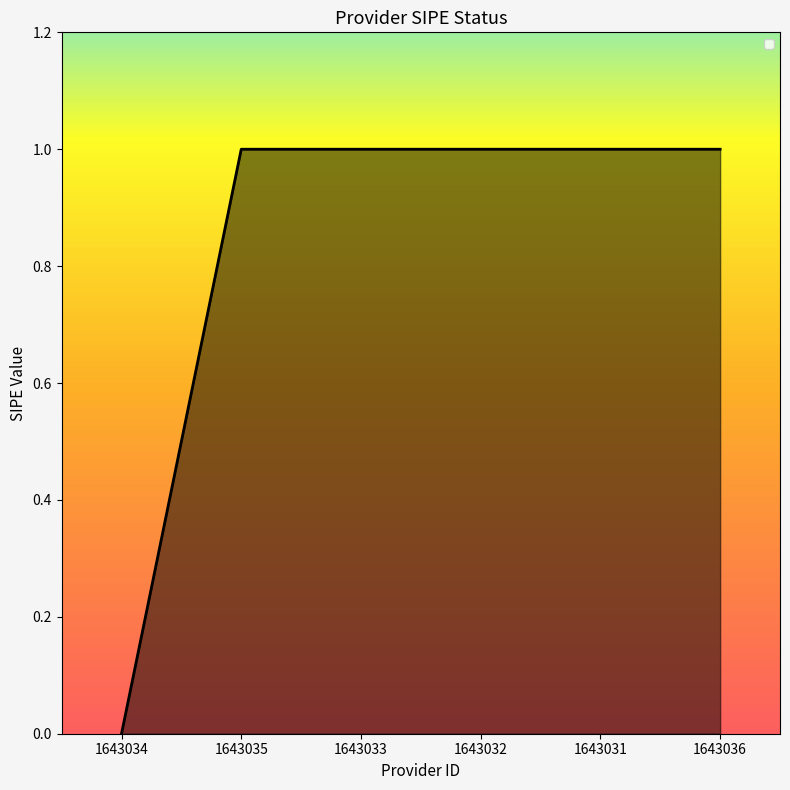

What position from the left is 1643035?

2